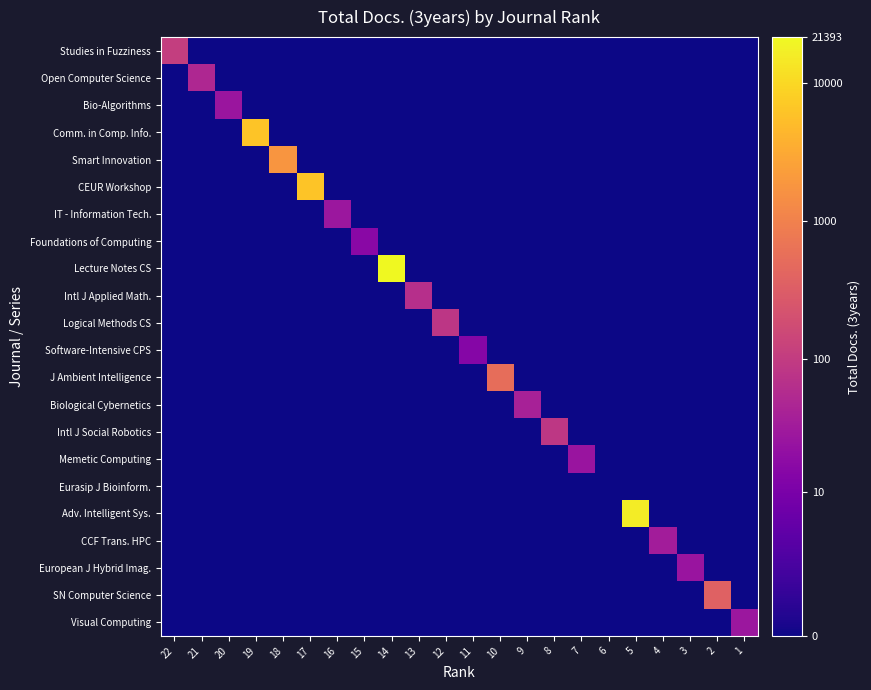

Which series has the largest range (max minus min)?

Lecture Notes CS